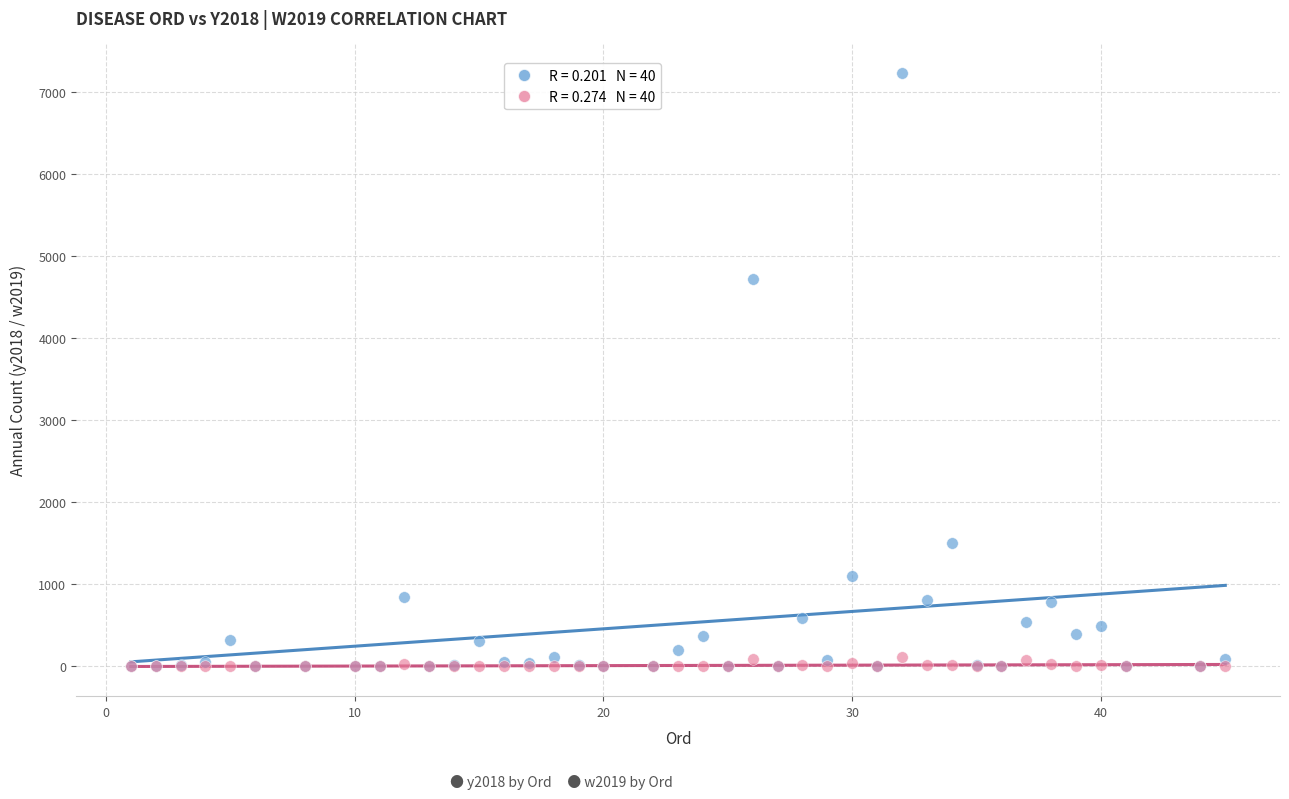

Across all series, what Y value is closest to 3618?

4729